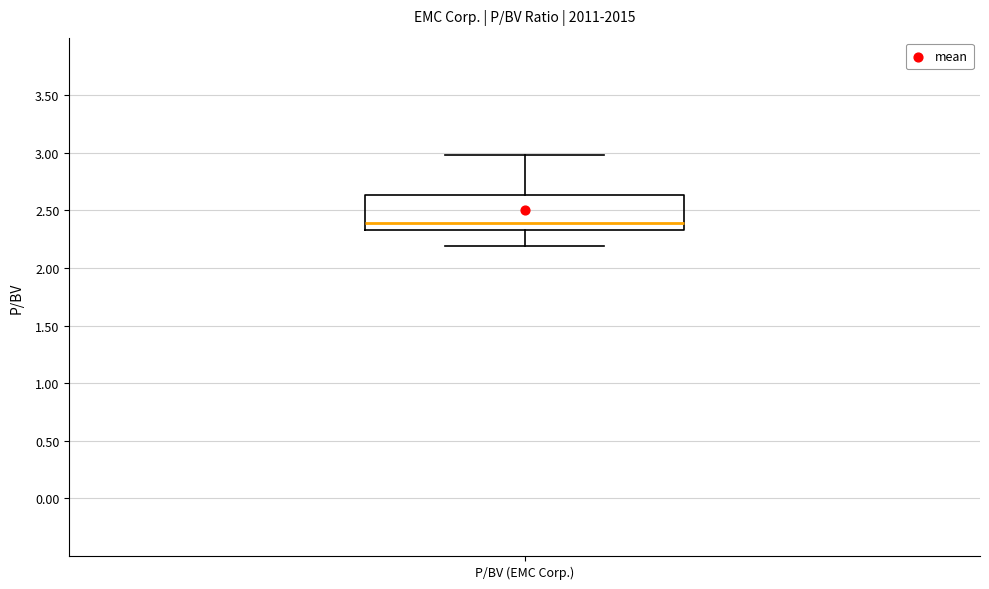

Read this box plot against the y-axis: the position of the median line, the range covered by the box, and the ends of both whiskers. The values are not printed on the chart, so give them approximately, as read against the axis.

median 2.40, box 2.35 to 2.65, whiskers 2.20 to 3.00